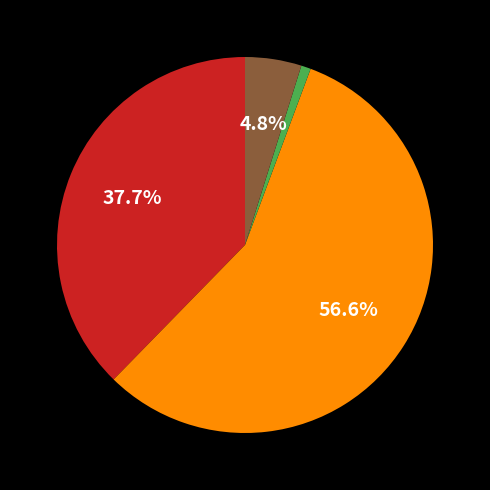

Does any single category account for the majority?

Yes